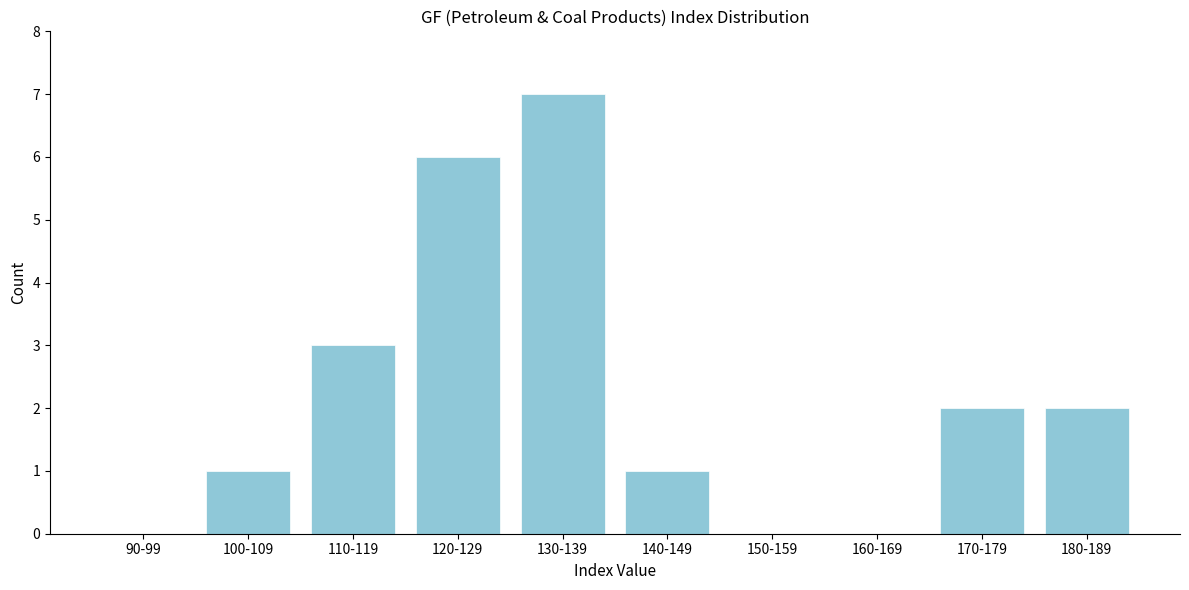

Reading left to right, list all the values displayed in this chart.

90-99=0	100-109=1	110-119=3	120-129=6	130-139=7	140-149=1	150-159=0	160-169=0	170-179=2	180-189=2